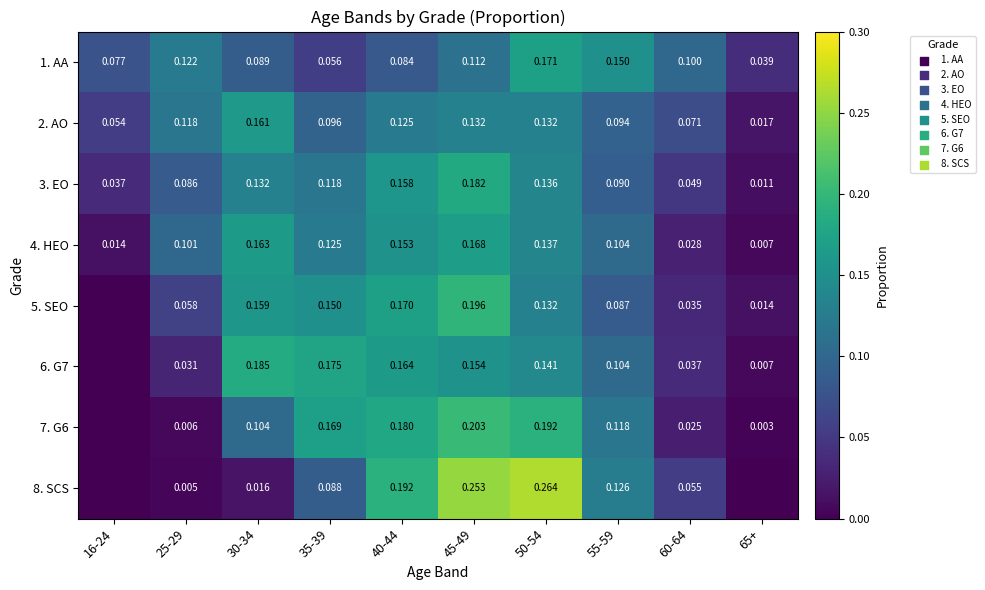

Is the value of 5. SEO at 60-64 greater than the value of 7. G6 at 65+?

Yes